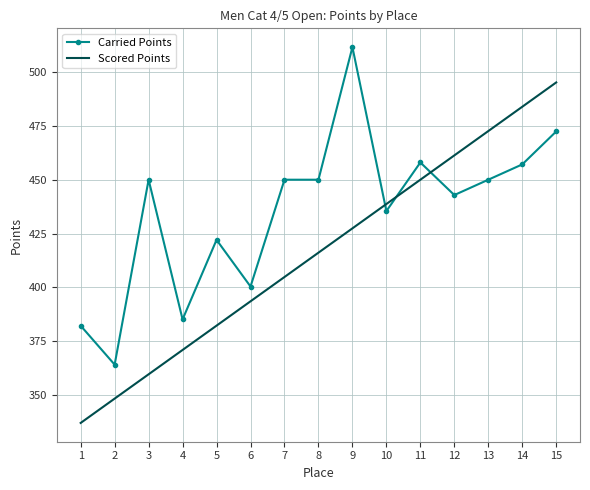

The value of Scored Points at 7 is 404.8. True or false?

True